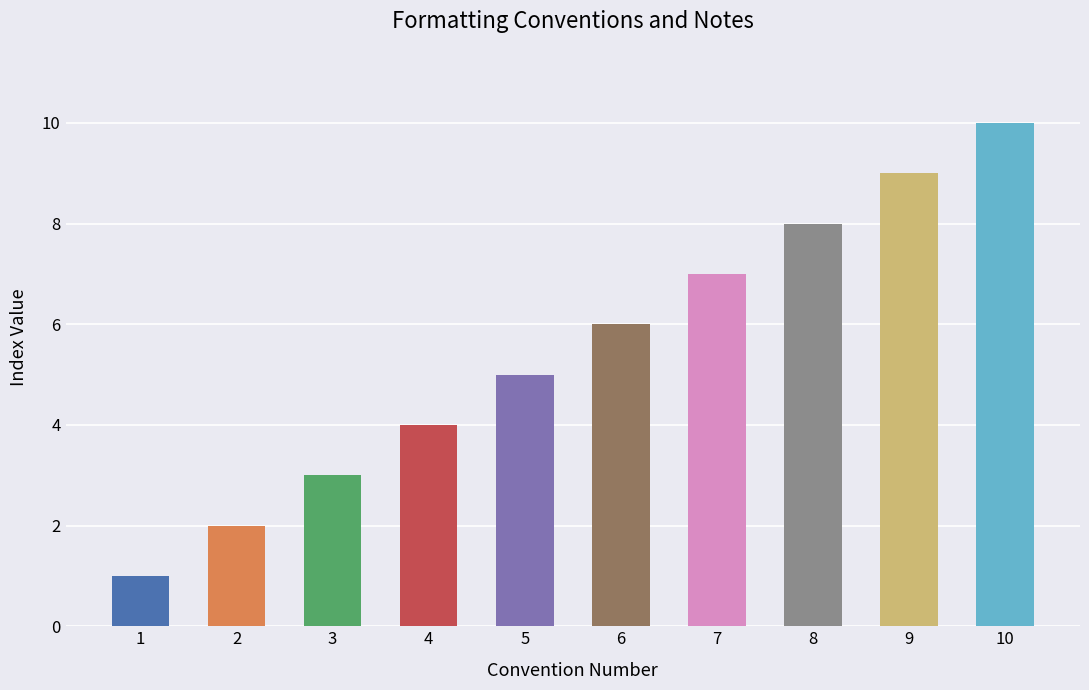

The chart shows a value of 6 at 6. True or false?

True